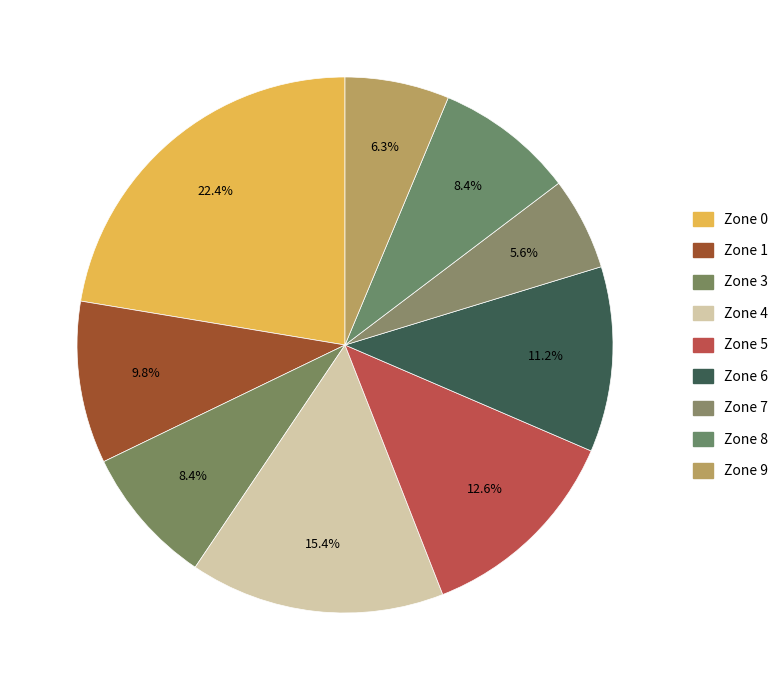

Is it true that Zone 5 is 7% of the pie?

False